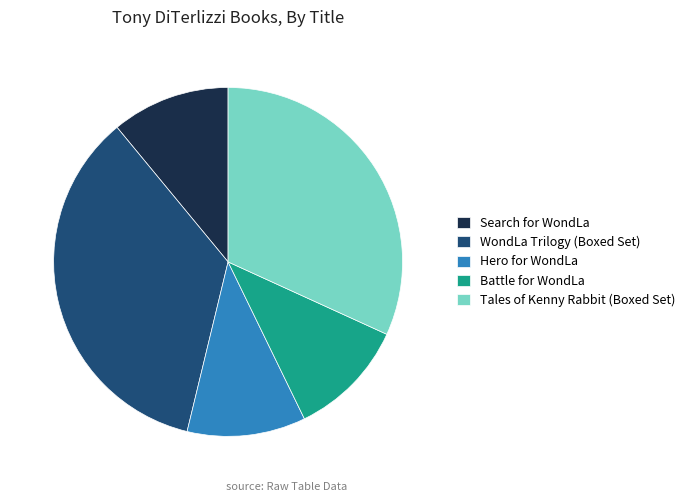

The Battle for WondLa slice represents 1% of the pie. True or false?

False